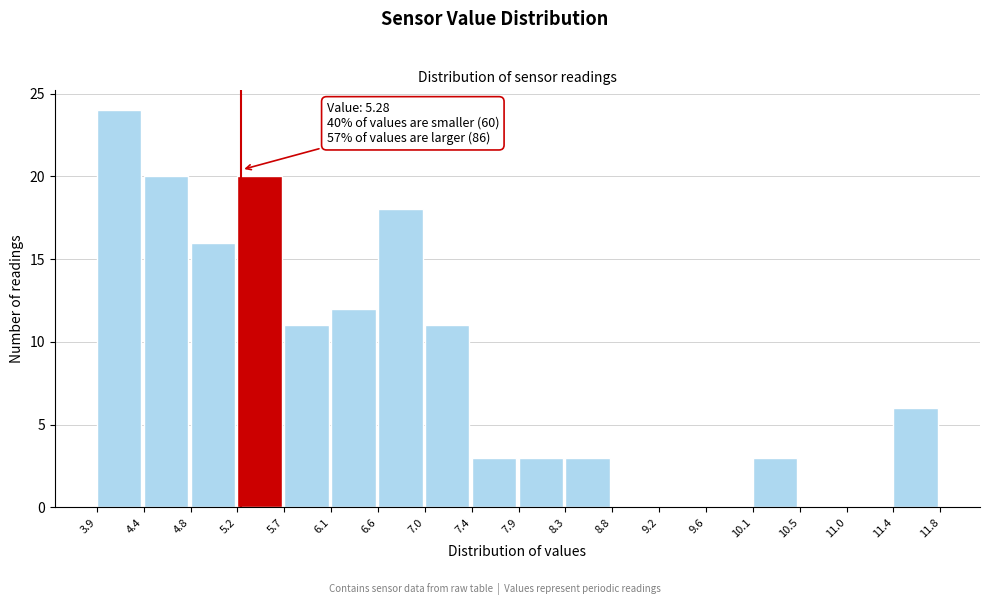

Over which range of the x-axis is the bar tallest?

3.9 to 4.4